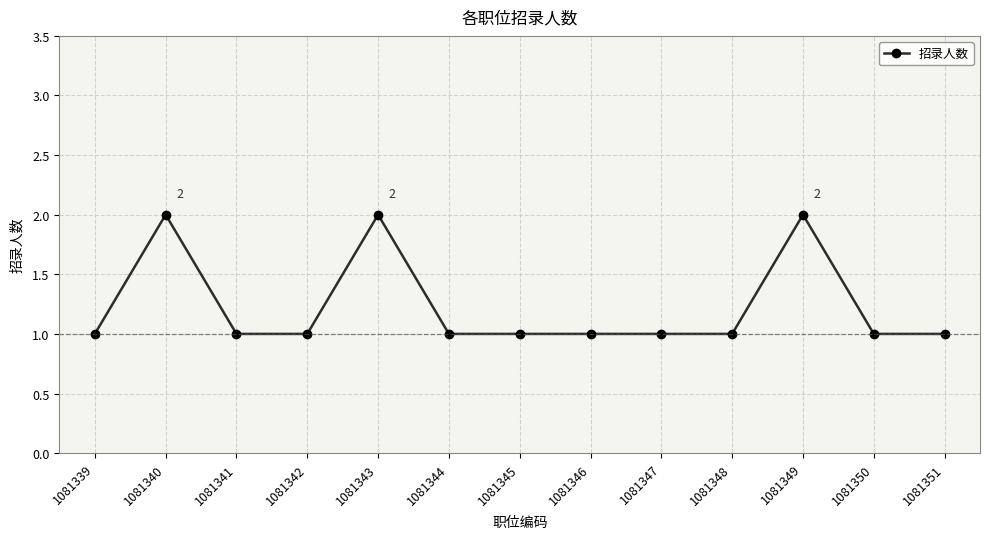

How many data points does each series have?

13